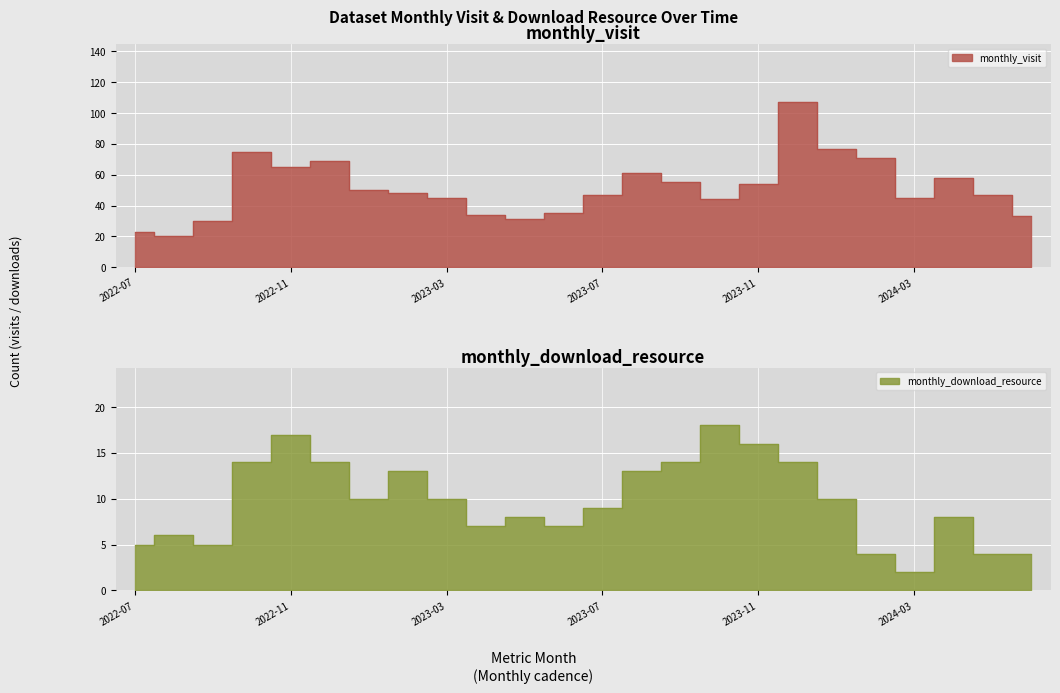

The monthly_visit series shows 55 at 2023-09. True or false?

True